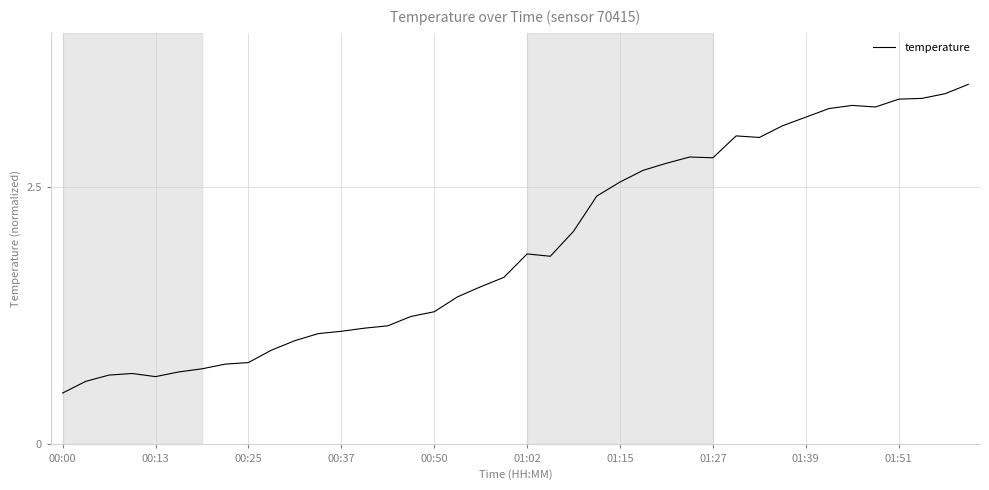

What is the smallest value displayed?

0.5